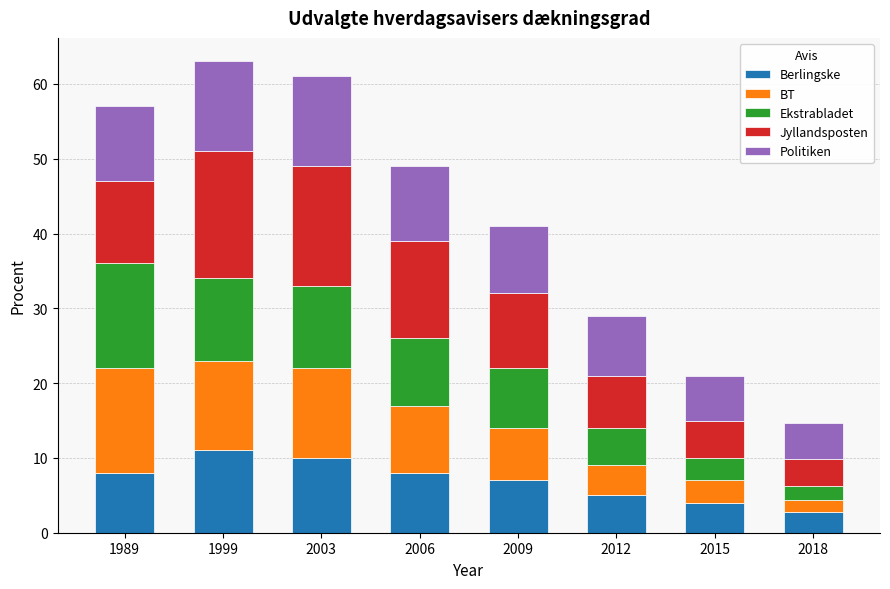

What is the average value of the Berlingske series?

7.0